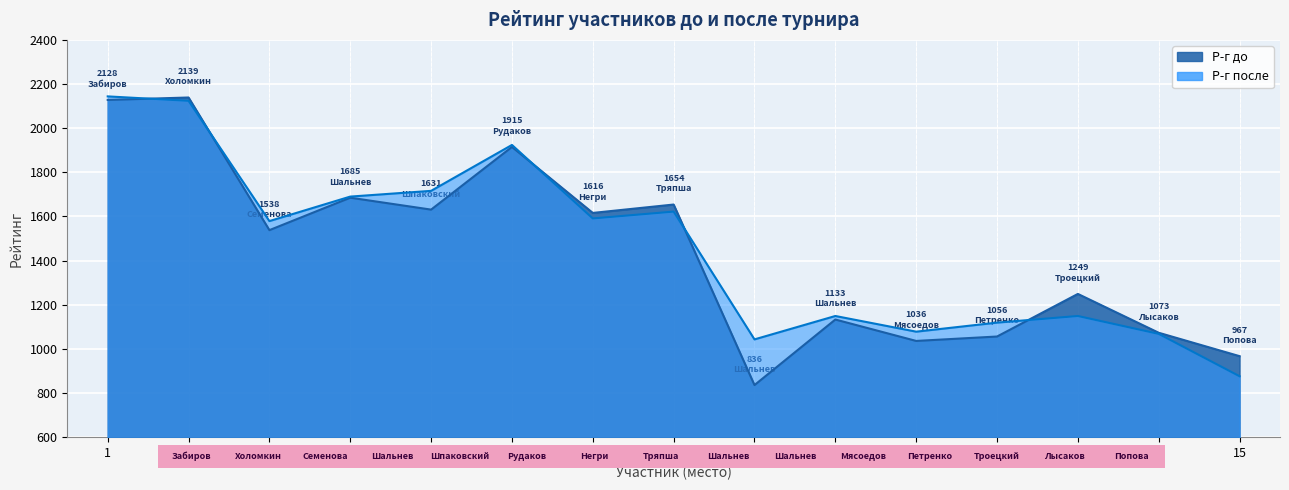

What is the label of the 6th point from the right?

Шальнев Денис